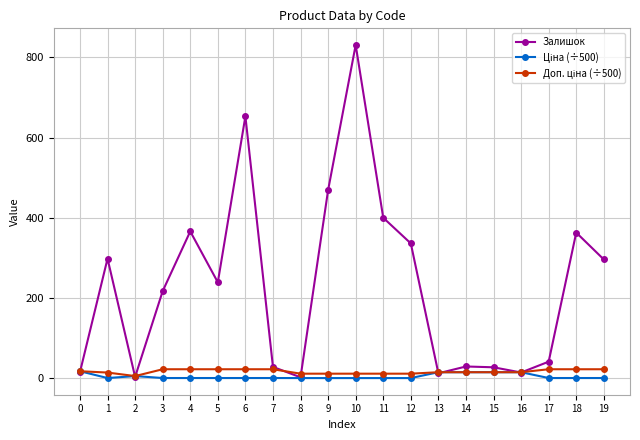

What is the maximum value shown in the chart?

831.0